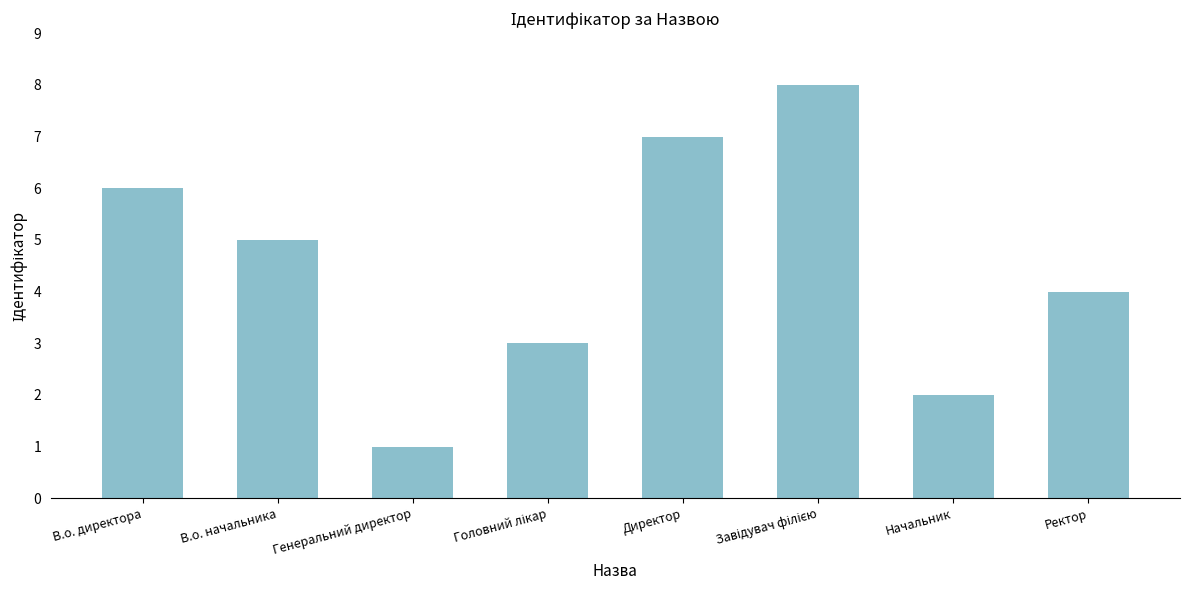

The value at Начальник is 1. True or false?

False